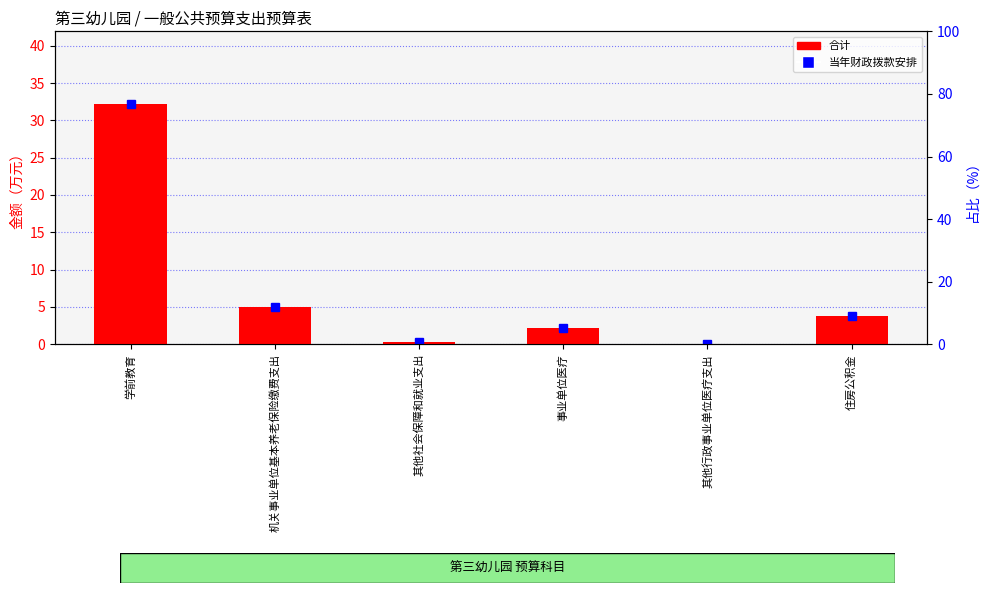

What is the sum of all values?

43.6